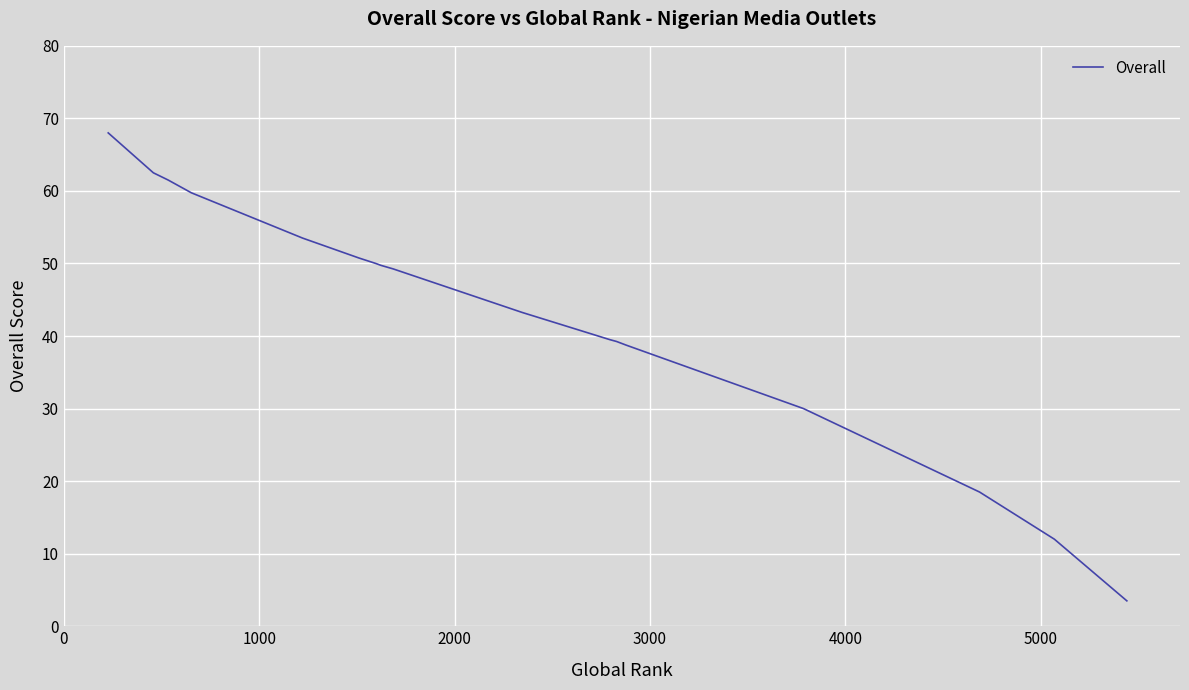

What is the maximum value shown in the chart?

68.0